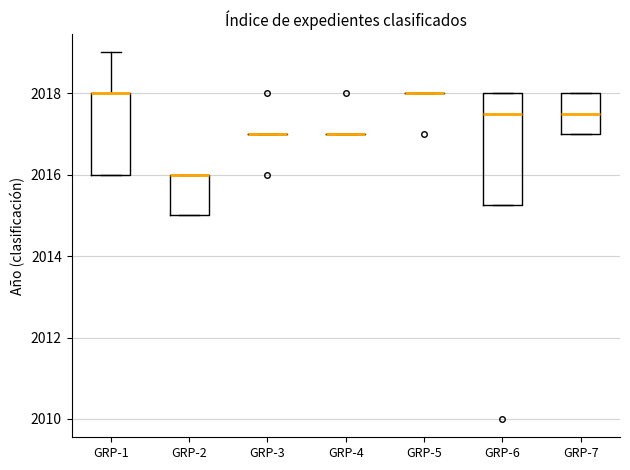

Comparing the boxes themselves (not the whiskers), which one is the tallest?

GRP-6